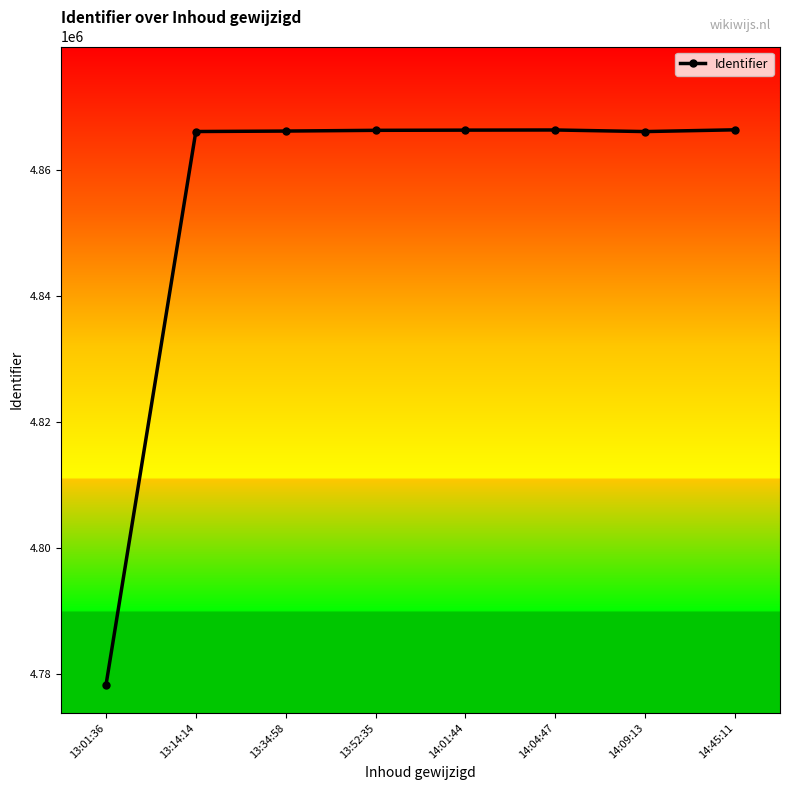

What is the average value?

4855244